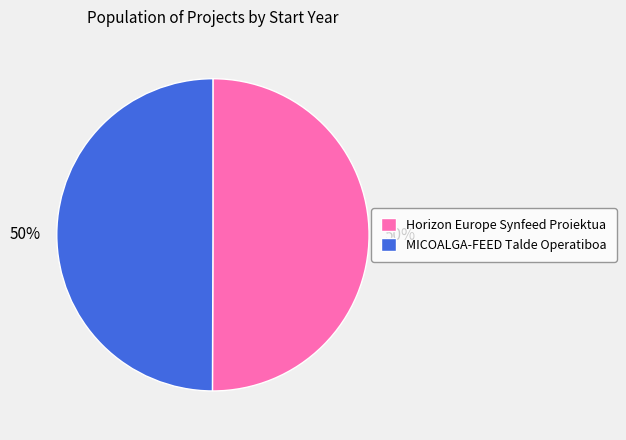

Do MICOALGA-FEED Talde Operatiboa and Horizon Europe Synfeed Proiektua together represent more than half of the pie?

Yes